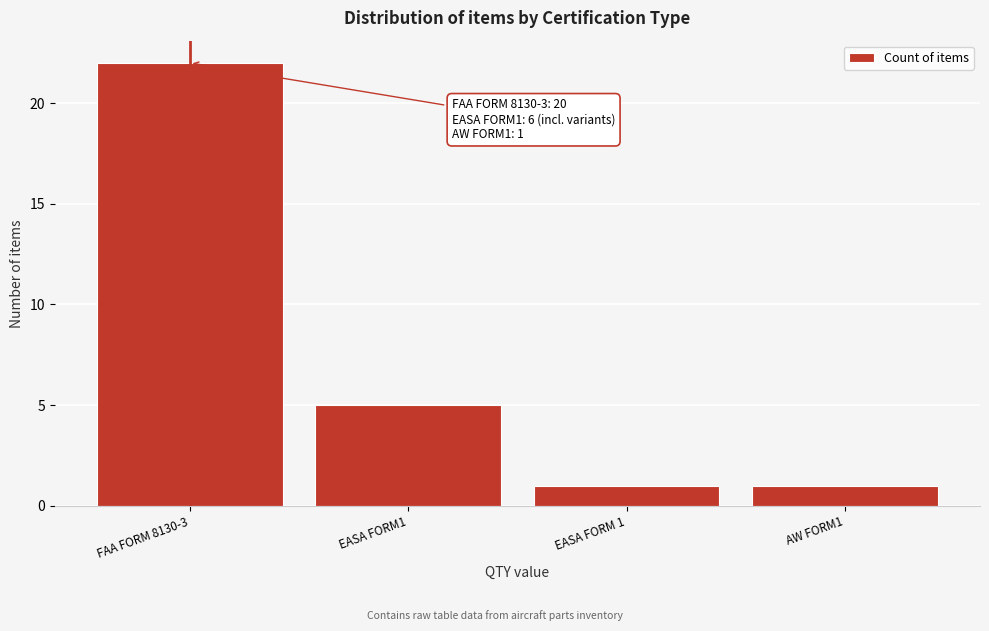

Reading left to right, what are all the values shown in this chart?

FAA FORM 8130-3=22	EASA FORM1=5	EASA FORM 1=1	AW FORM1=1